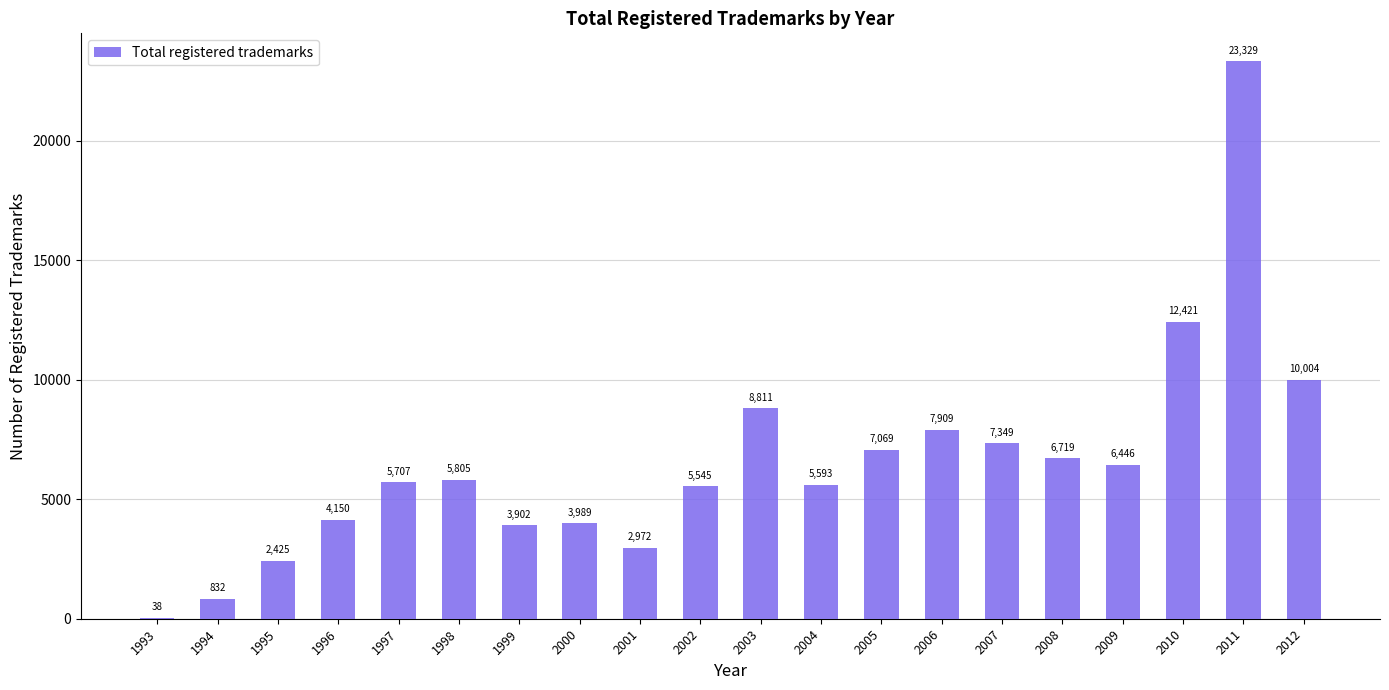

At which category does the chart reach its peak across all series?

2011